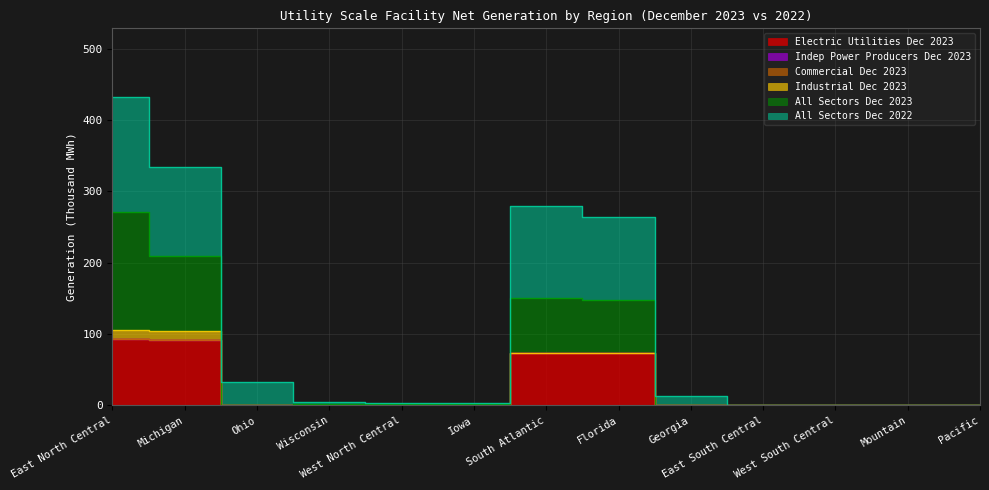

Does the chart have visible grid lines?

Yes